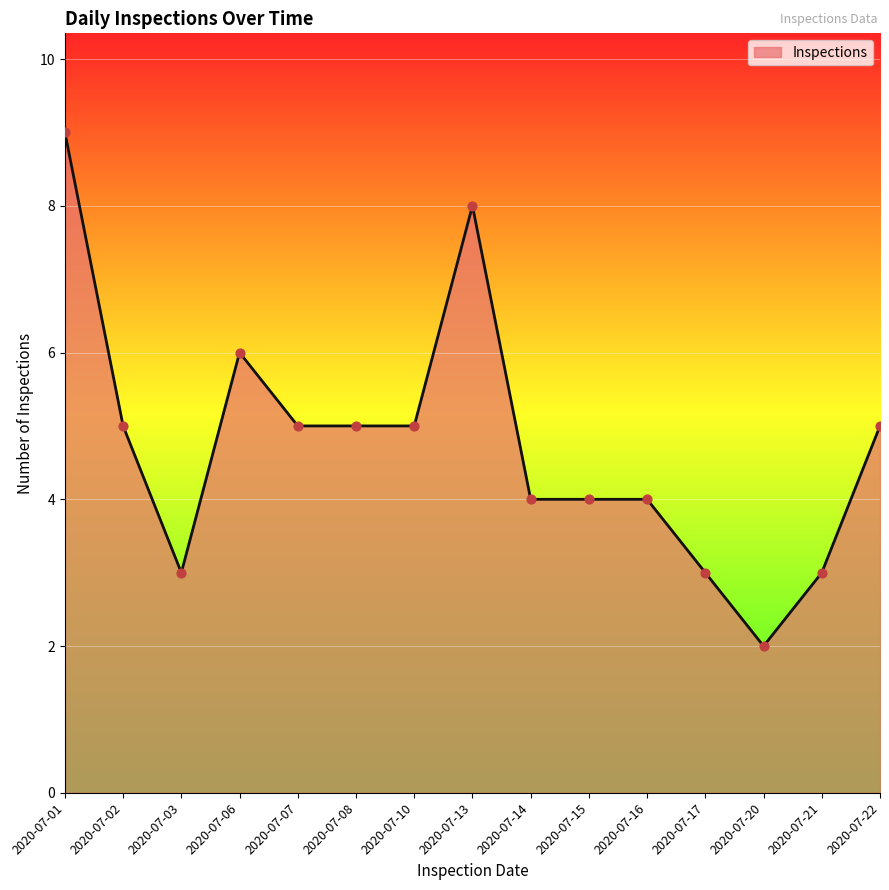

Between 2020-07-21 and 2020-07-14, which is larger?

2020-07-14